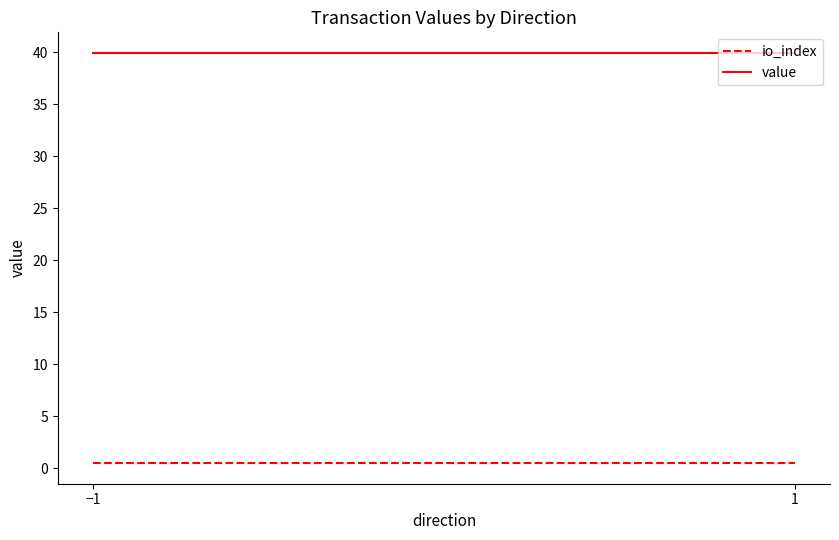

What are all the series names shown in the legend?

io_index, value